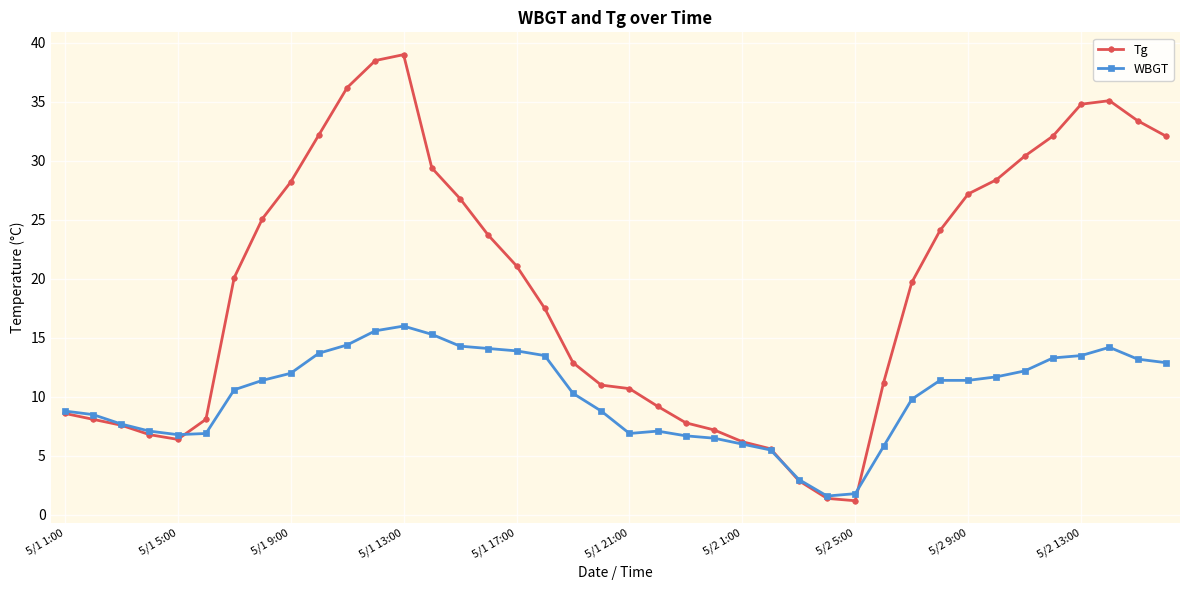

Rank the series by their average value, from lowest to highest.

WBGT, Tg